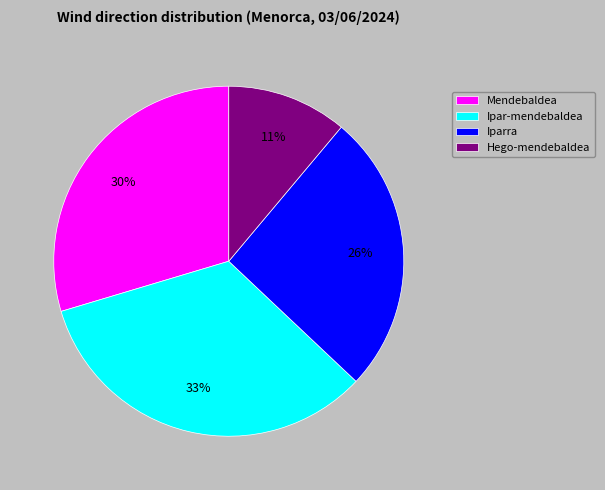

Do Hego-mendebaldea and Iparra together represent more than half of the pie?

No